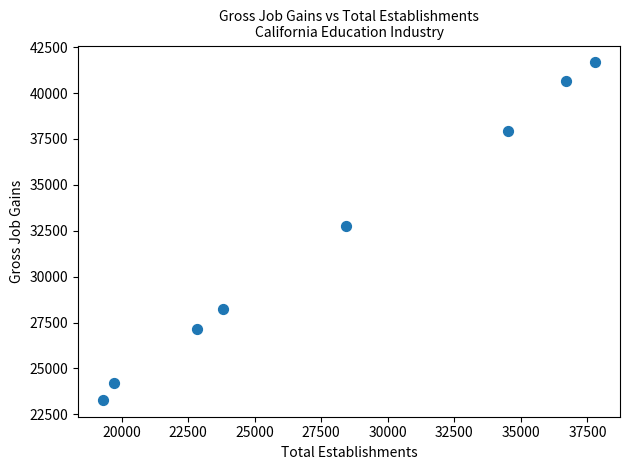

What Y value in the scatter plot is closest to 32481?

32777